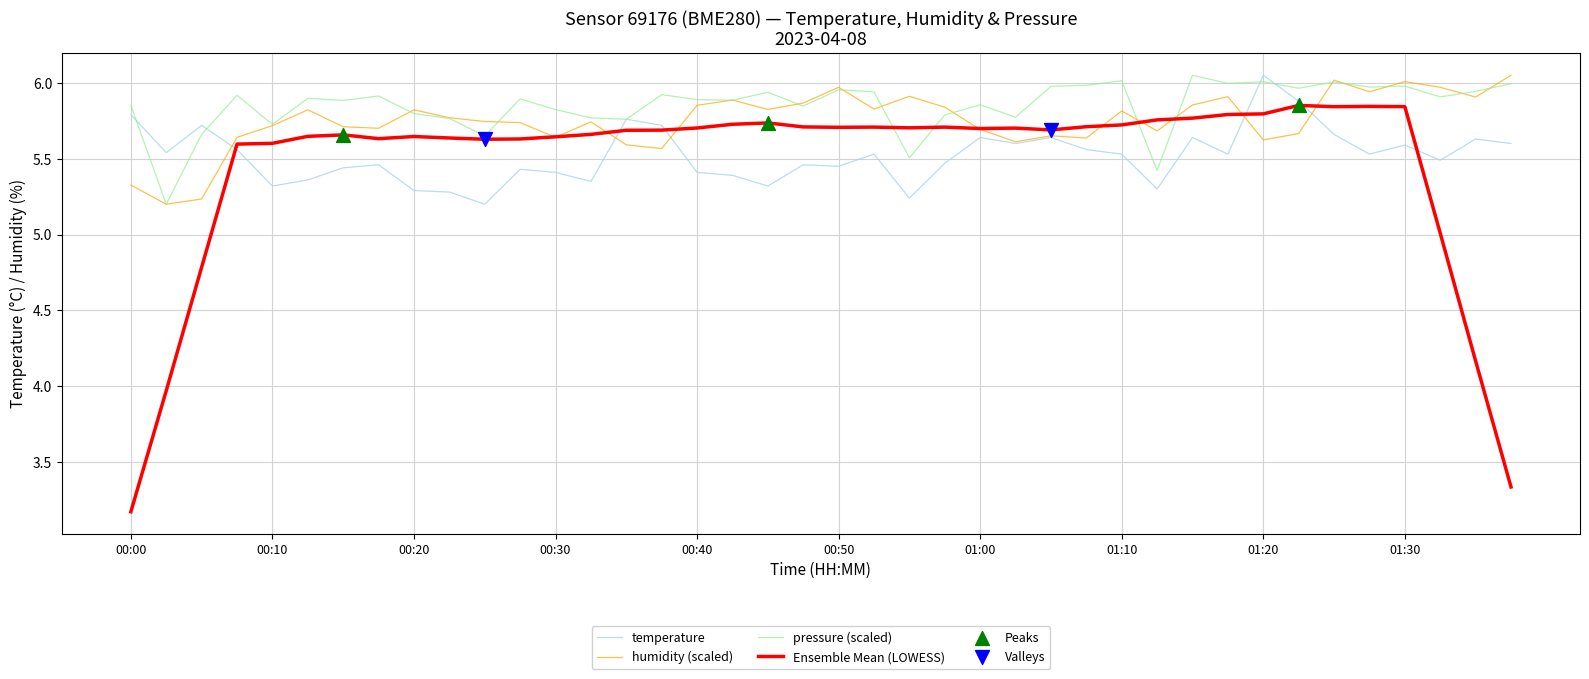

Which series has the largest total across all categories?

pressure (scaled)